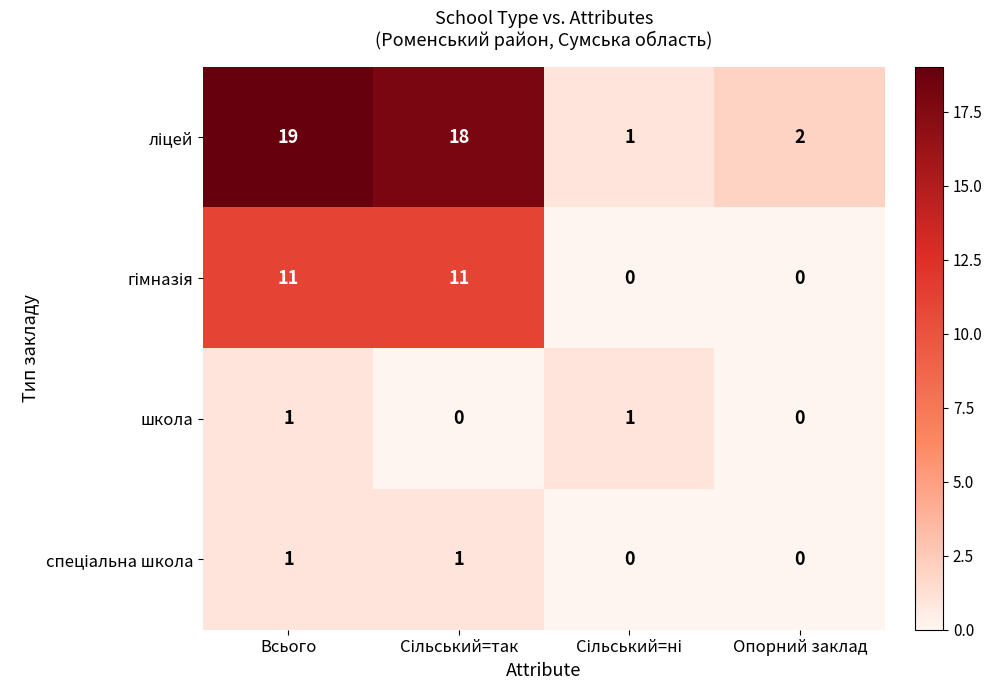

Which category has the highest value across all series?

Всього